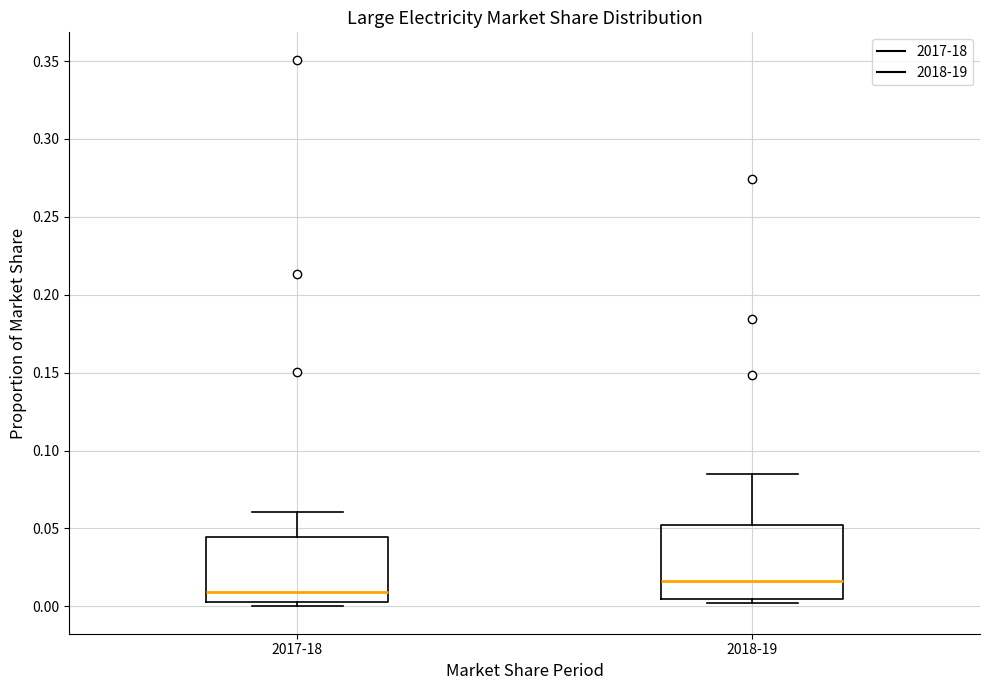

Reading left to right, read every box against the y-axis: the position of its median line, the range the box covers, and the ends of its whiskers. The values are not printed on the chart, so give them approximately, as read against the axis.

2017-18: median 0.010, box 0.005 to 0.045, whiskers 0.000 to 0.060
2018-19: median 0.015, box 0.005 to 0.050, whiskers 0.000 to 0.085